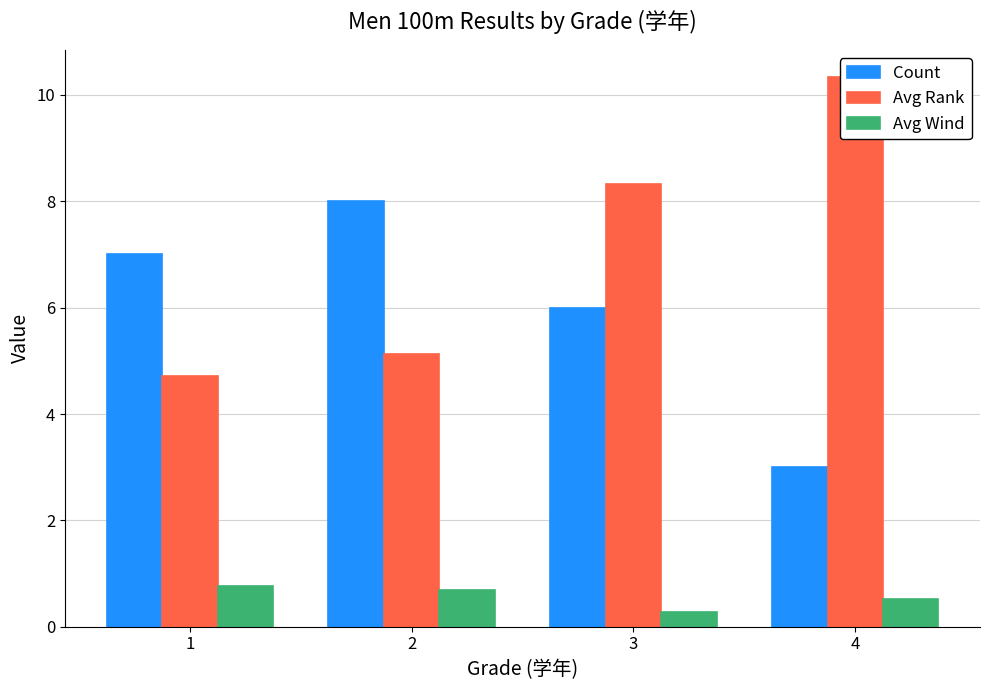

What is the total value across all series at 1?

12.5